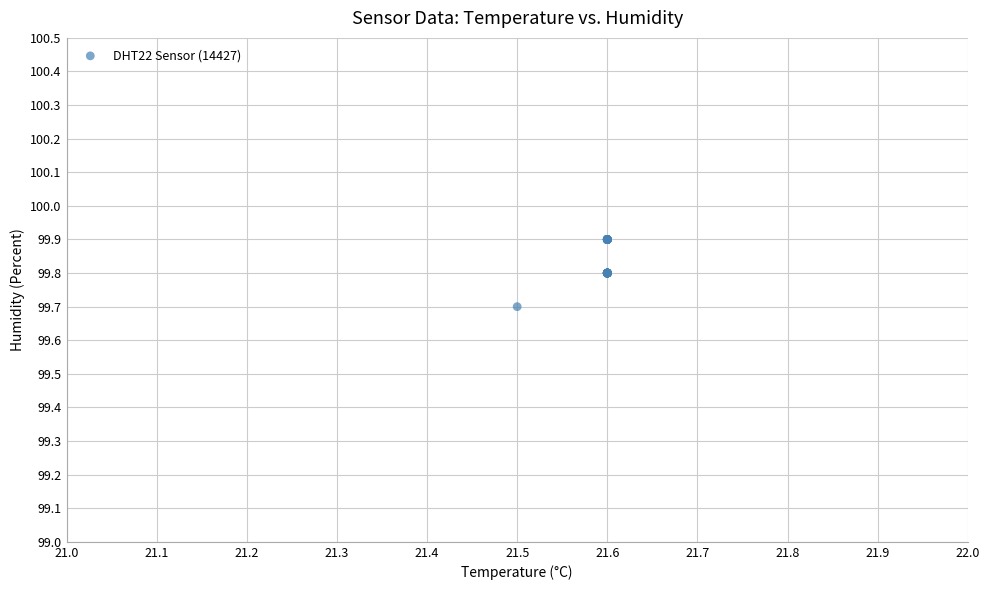

What Y value in the scatter plot is closest to 99?

99.7